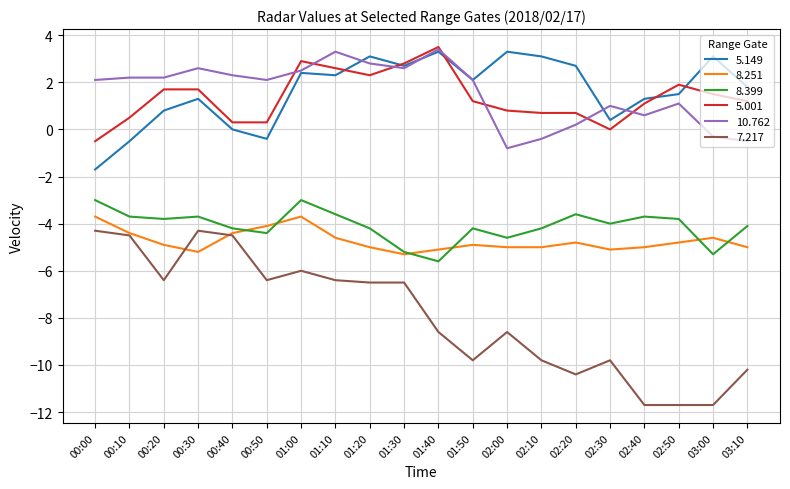

At which label does 8.399 first exceed -4?

00:00